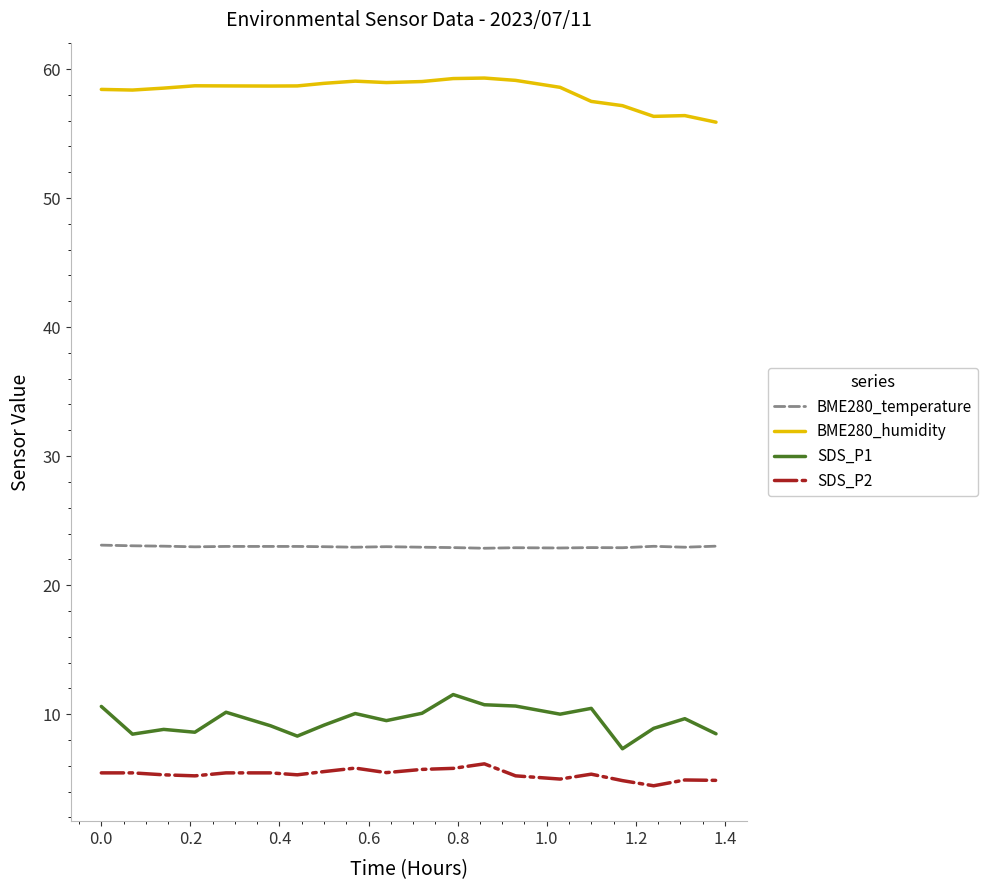

What is the lowest value of the SDS_P1 series?

7.3